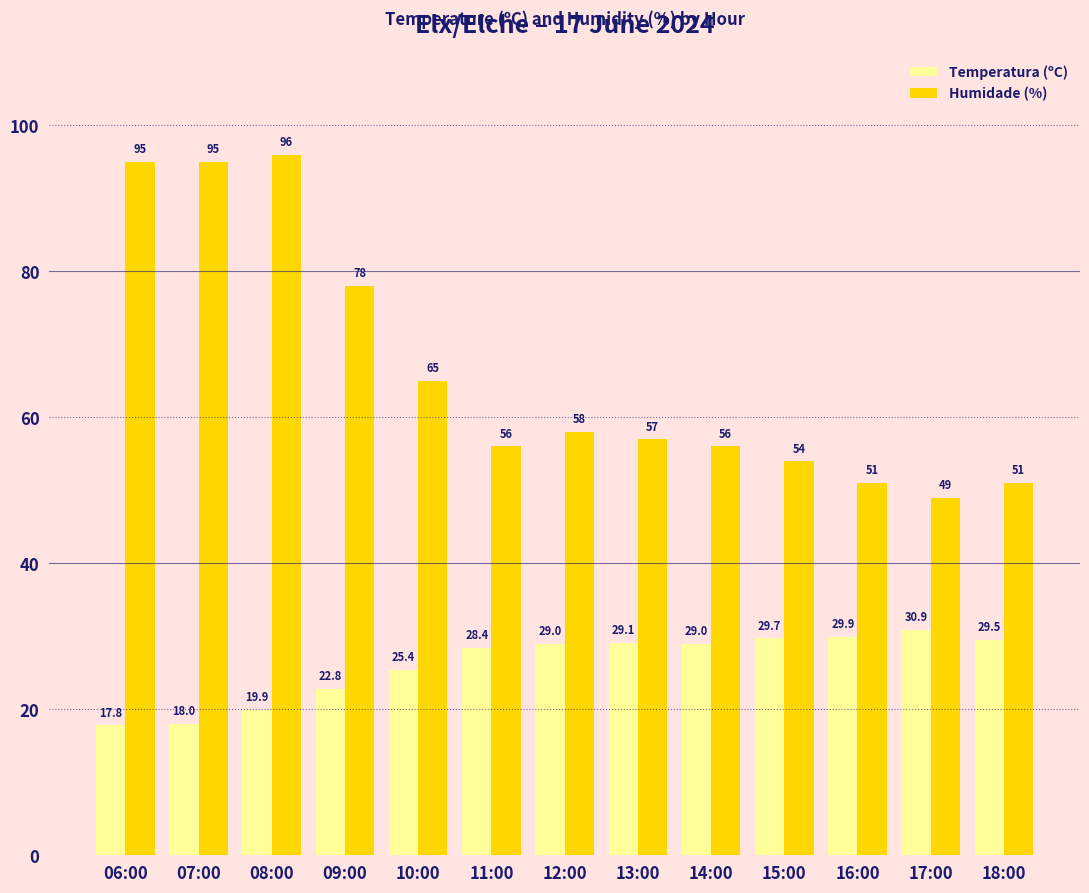

Reading left to right, list all the values displayed in this chart.

Temperatura (ºC): 17.8	18.0	19.9	22.8	25.4	28.4	29.0	29.1	29.0	29.7	29.9	30.9	29.5
Humidade (%): 95.0	95.0	96.0	78.0	65.0	56.0	58.0	57.0	56.0	54.0	51.0	49.0	51.0